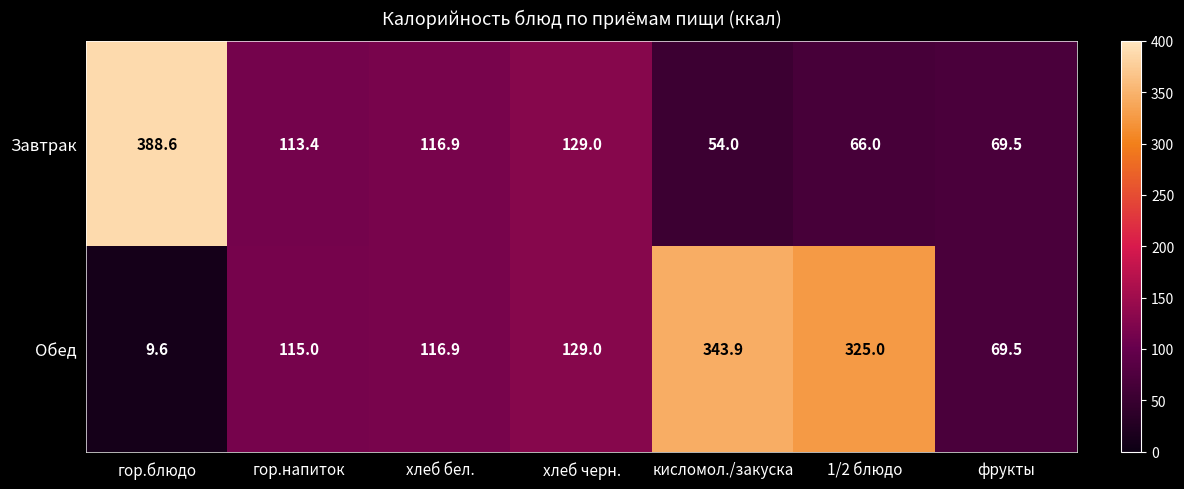

What is the total value across all series at 1/2 блюдо?

391.0